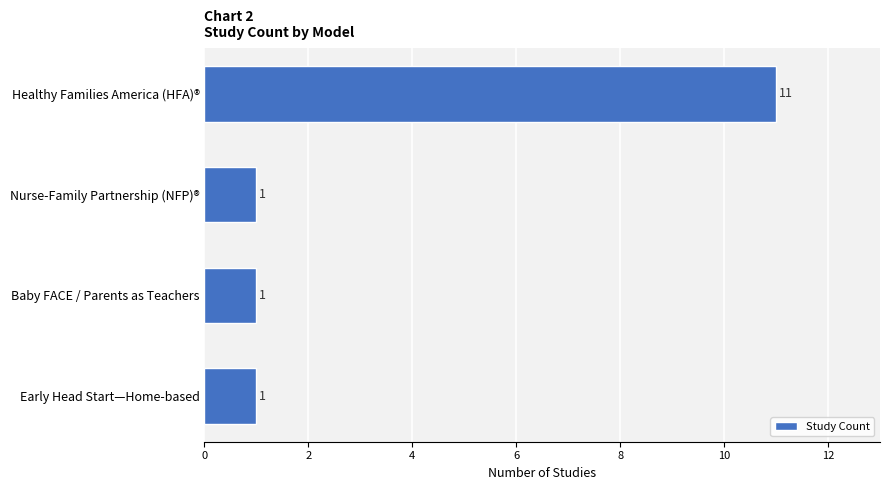

Count the values in the range 1 to 11.

4